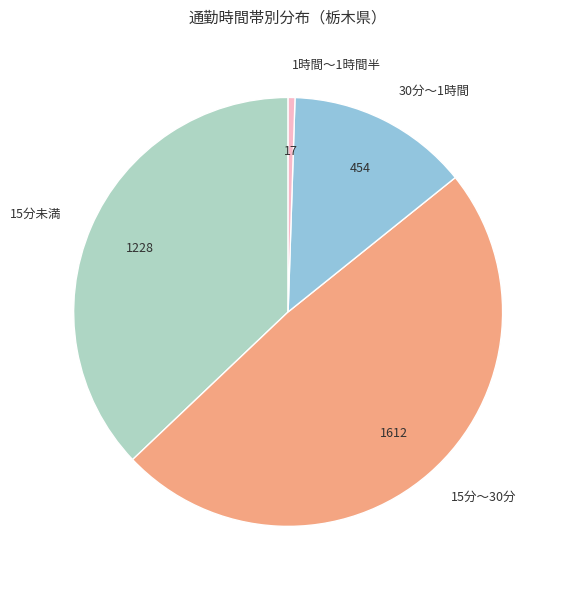

Rank the categories by value from highest to lowest.

15分～30分, 15分未満, 30分～1時間, 1時間～1時間半